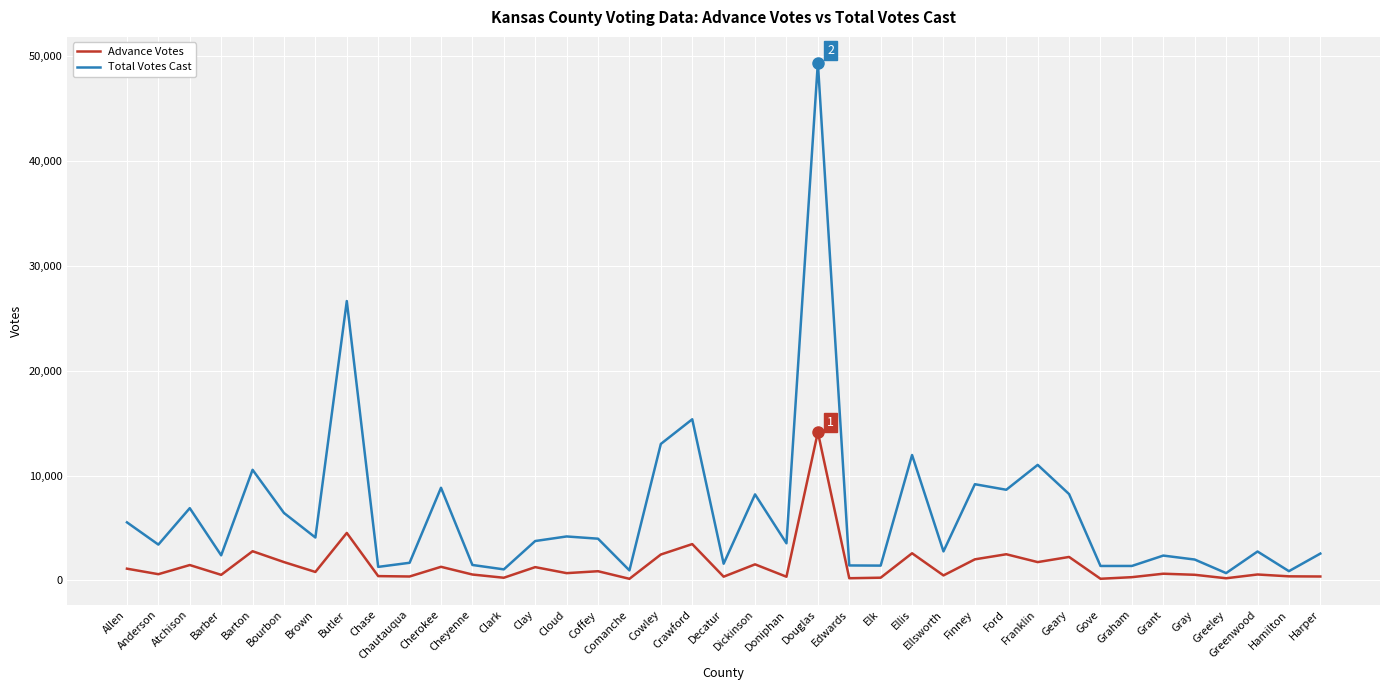

Is this an area chart (filled region under the line)?

No